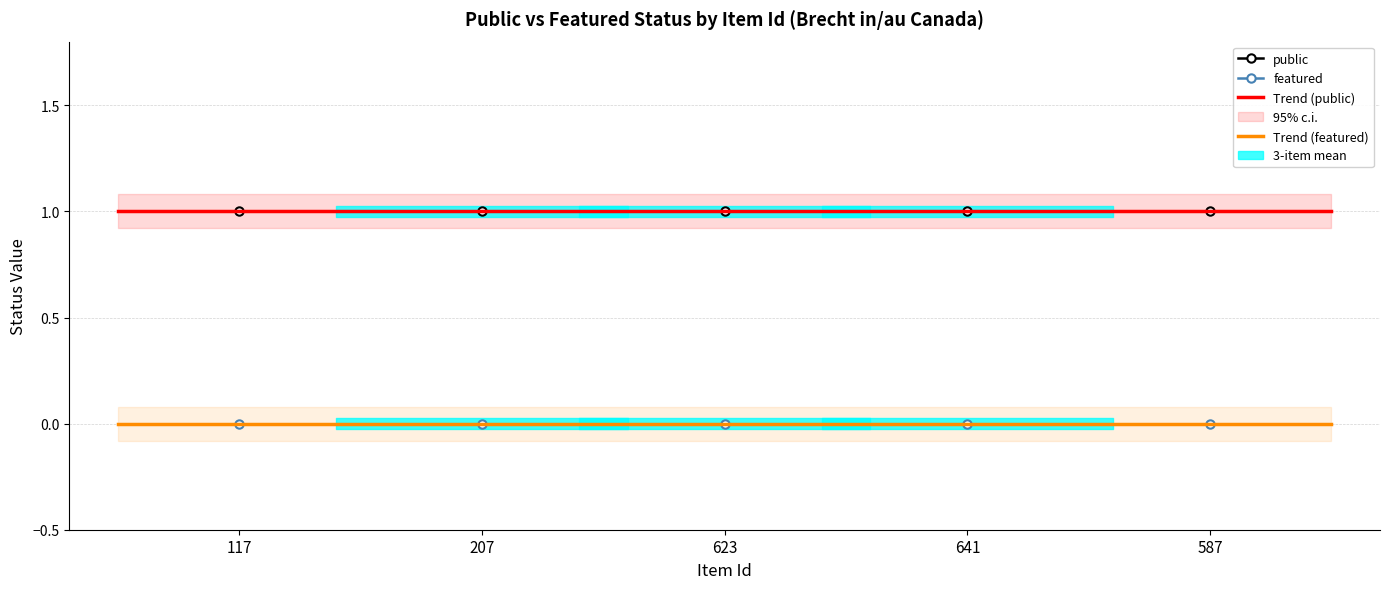

What is the minimum value for public?

1